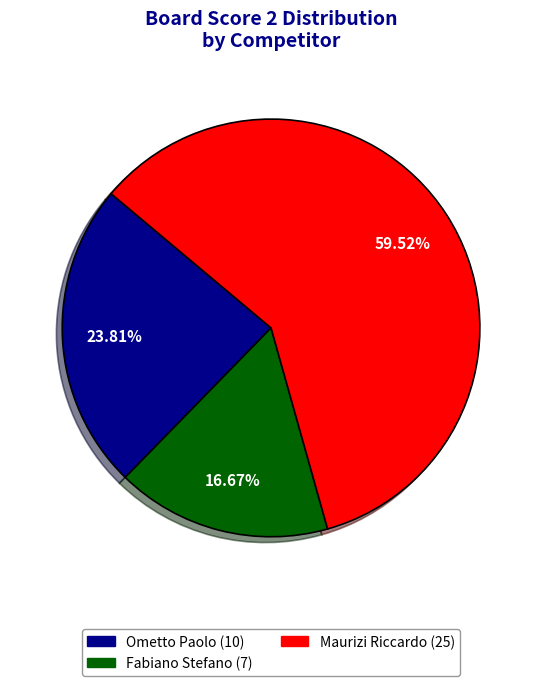

Is there any slice that represents more than half of the pie?

Yes